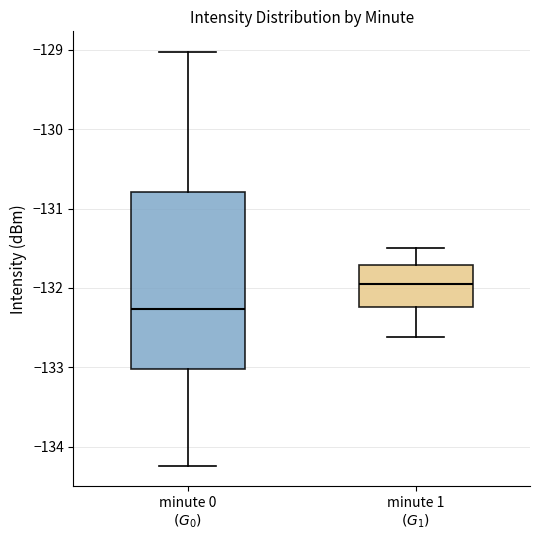

Where is the lower edge of the box for minute 1 $(G_1)$ on the y-axis? The values are not printed on the chart, so give them approximately, as read against the axis.

-132.2